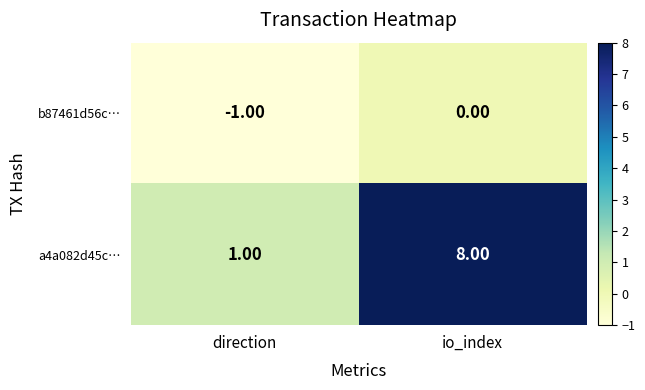

Rank the series by their average value, from highest to lowest.

a4a082d45c…, b87461d56c…